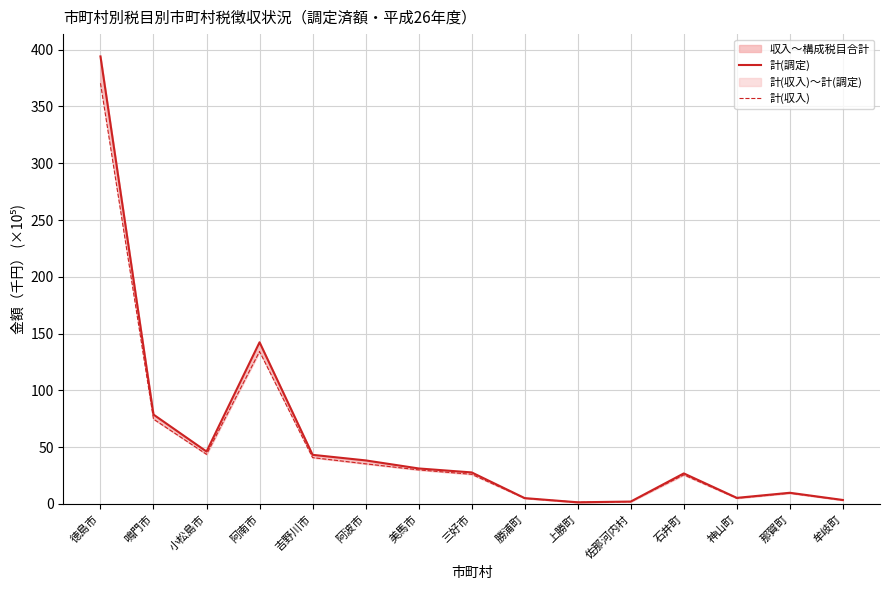

At how many categories does at least one series exceed 199?

1